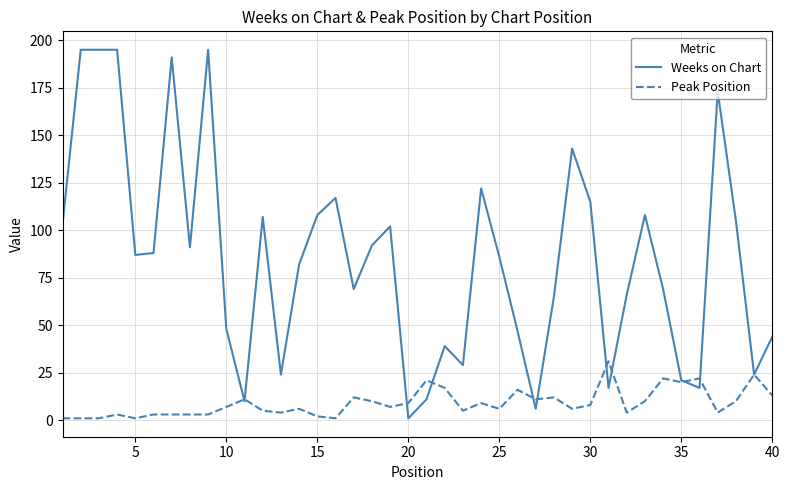

What is the maximum value for Weeks on Chart?

195